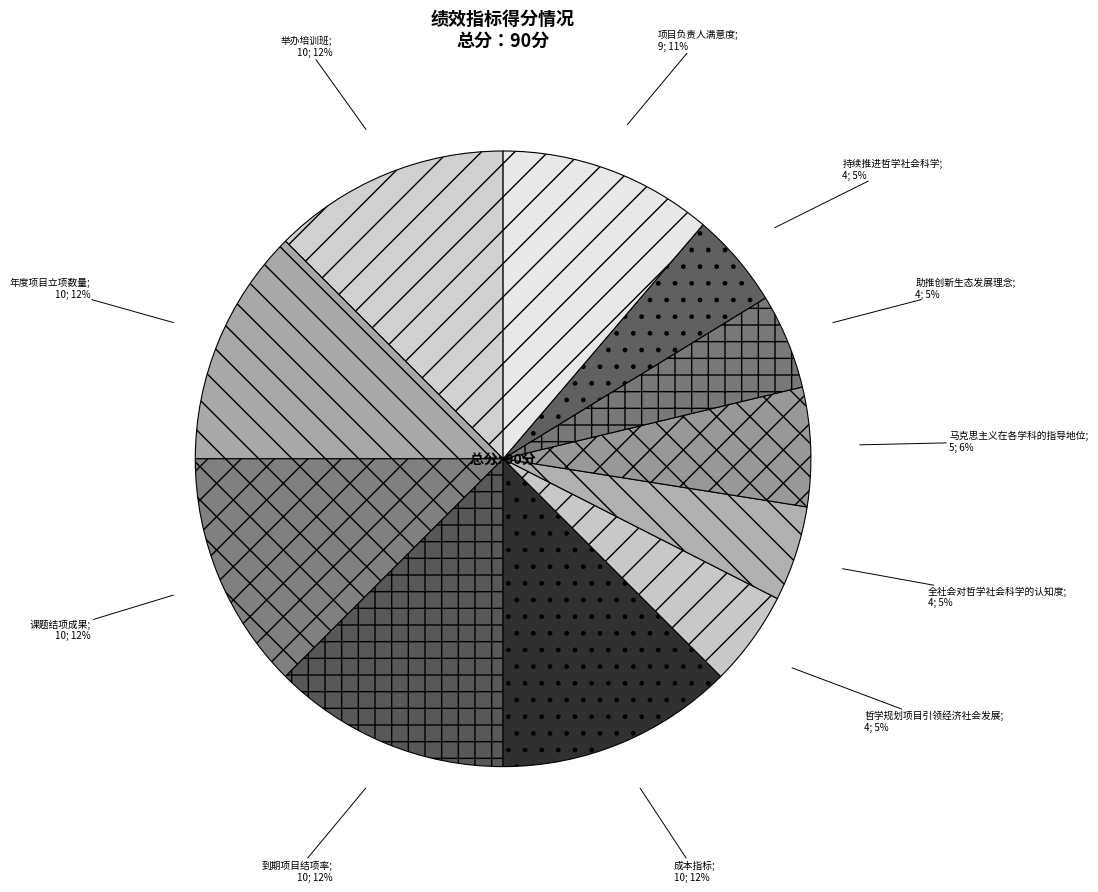

How many segments does this pie chart have?

11